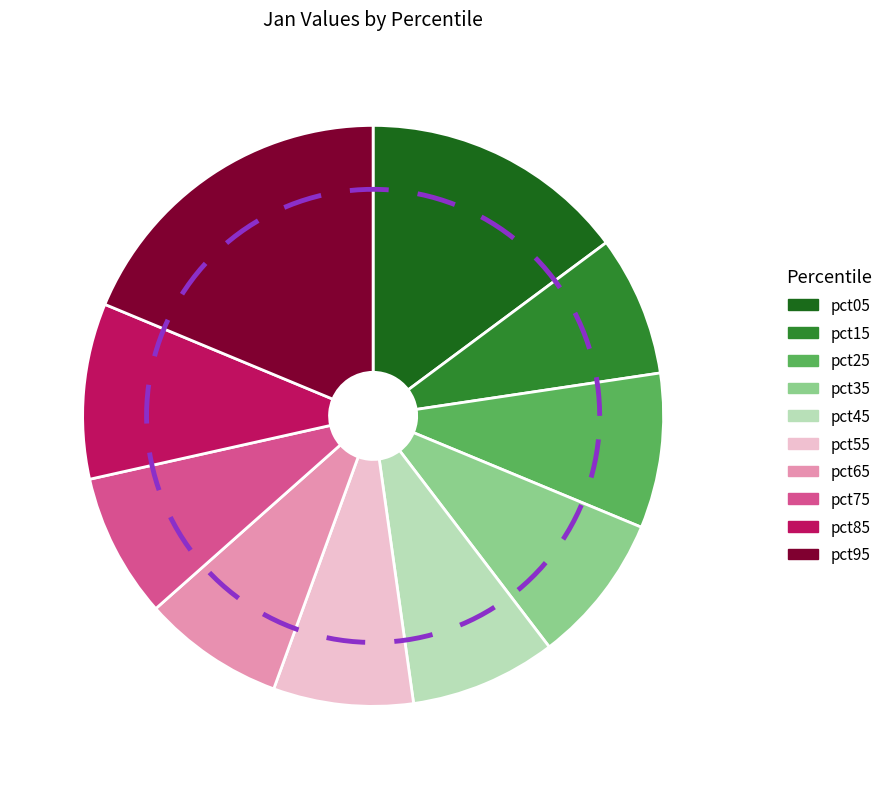

How many slices are in this pie chart?

10